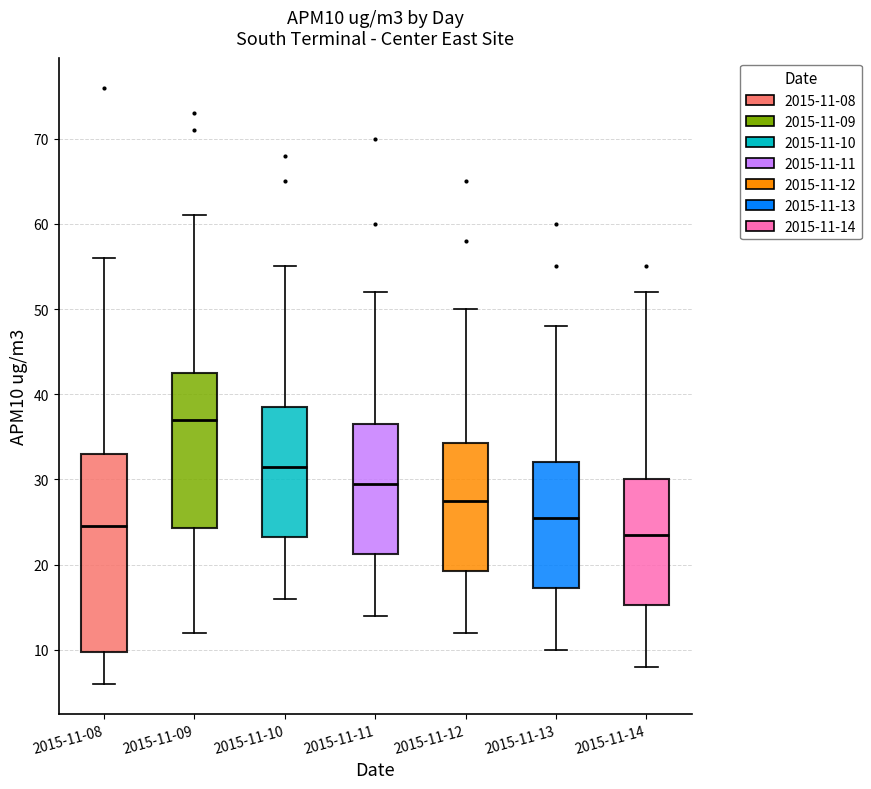

Which box has the highest median line?

2015-11-09